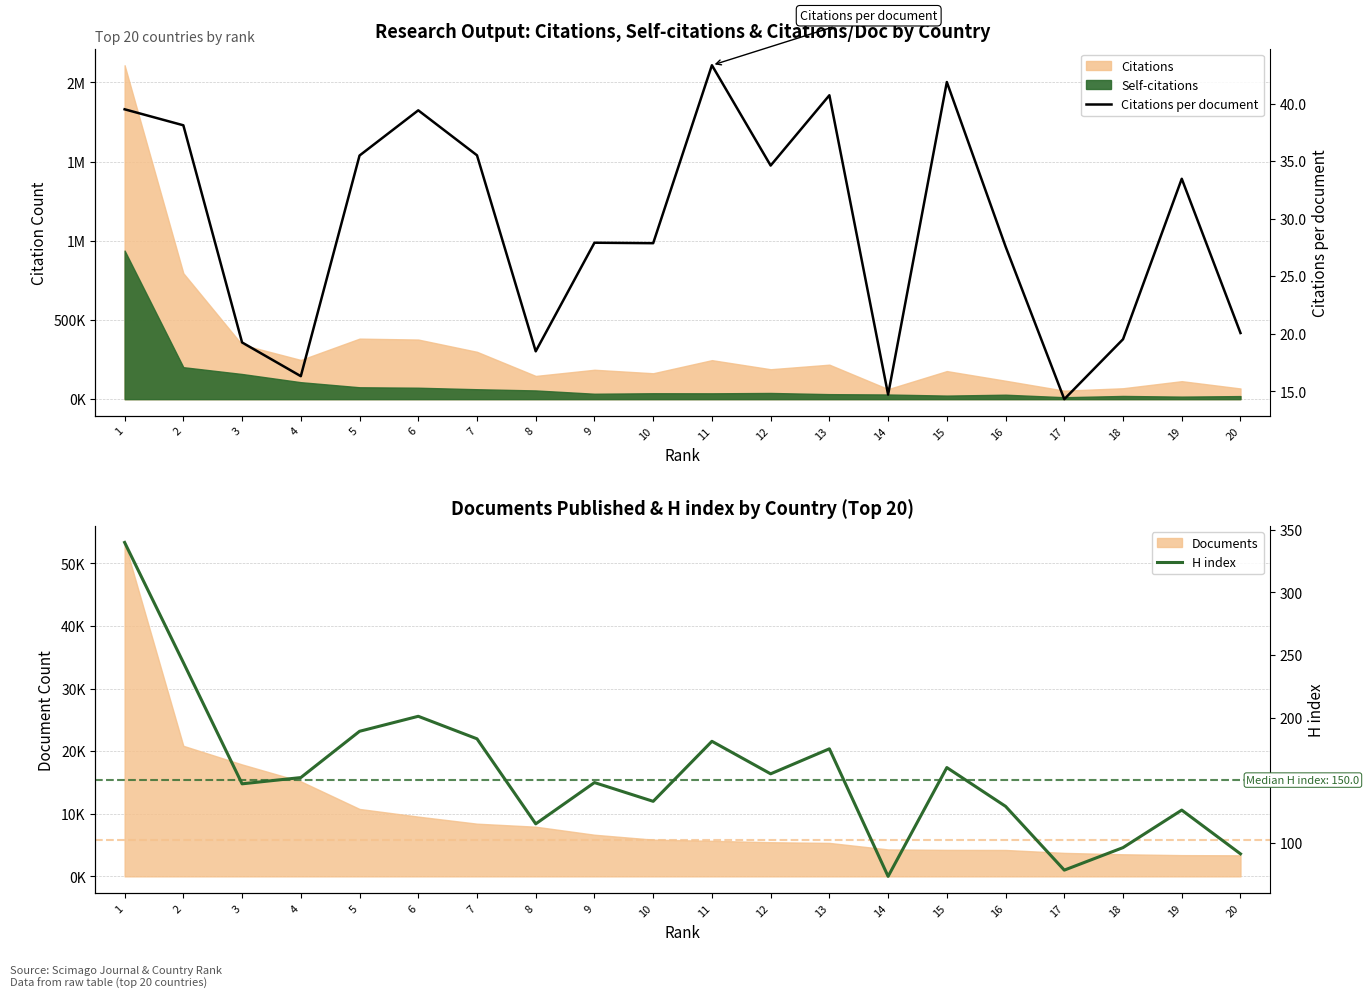

How many data points does each series have?

20